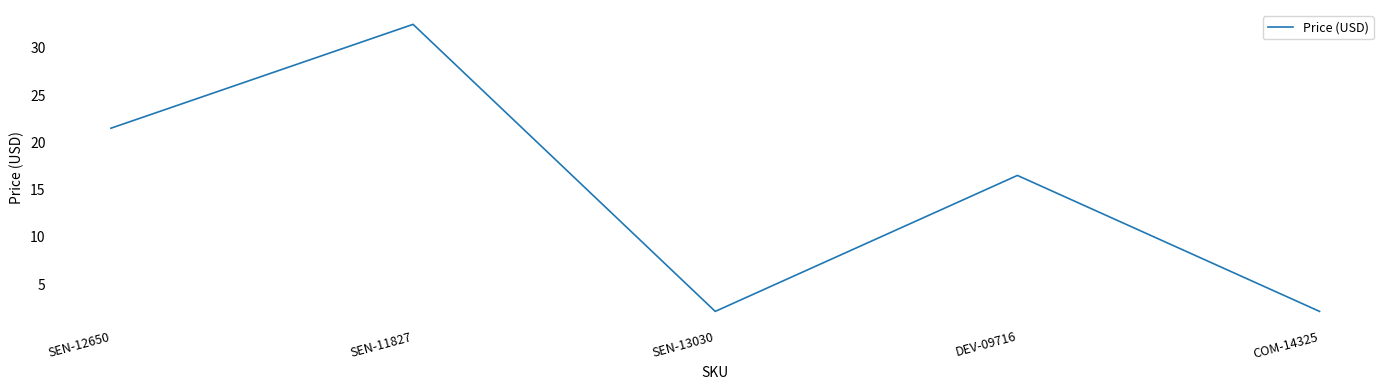

What position from the right is SEN-13030?

3